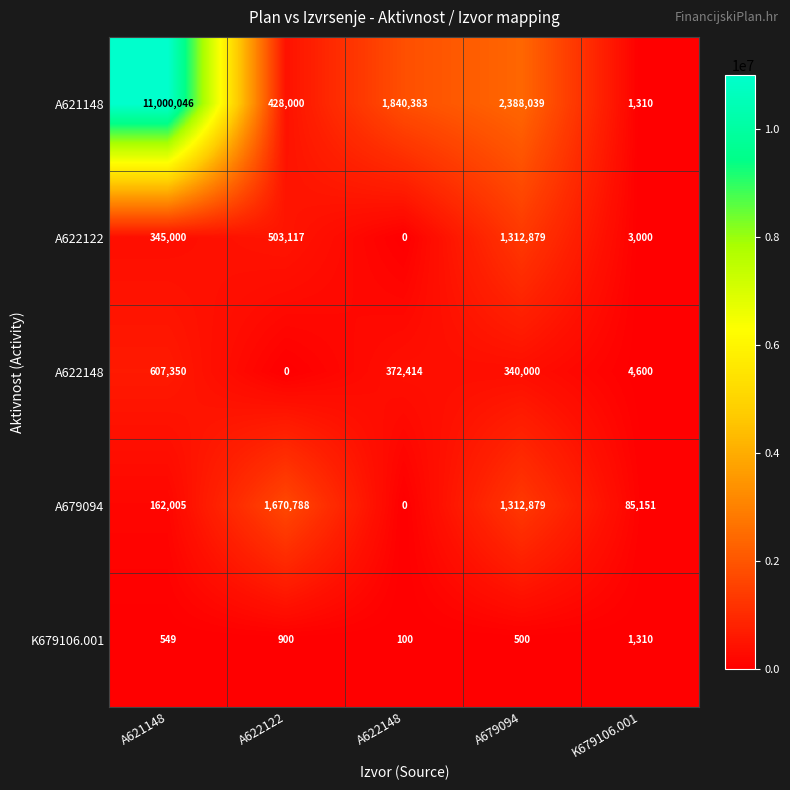

Is the value of K679106.001 at K679106.001 greater than the value of A622122 at A622122?

No